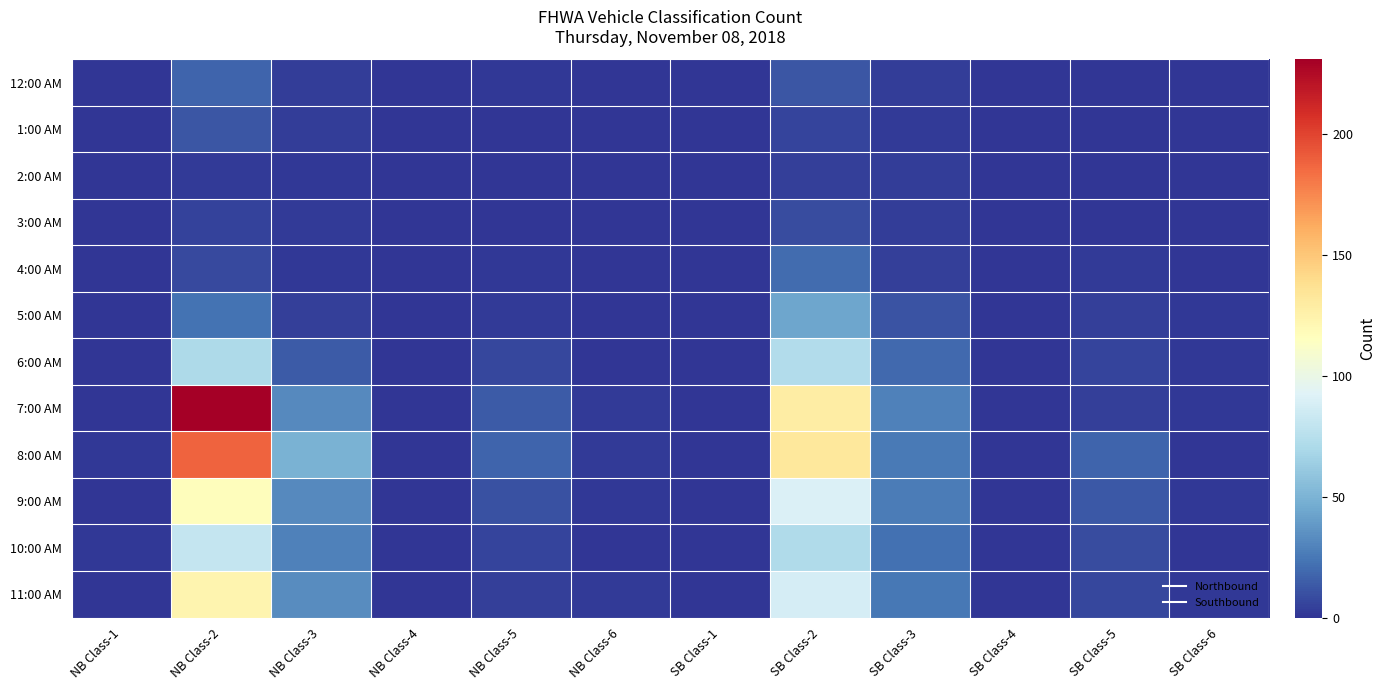

What is the spread (max minus min) of values at NB Class-1?

1